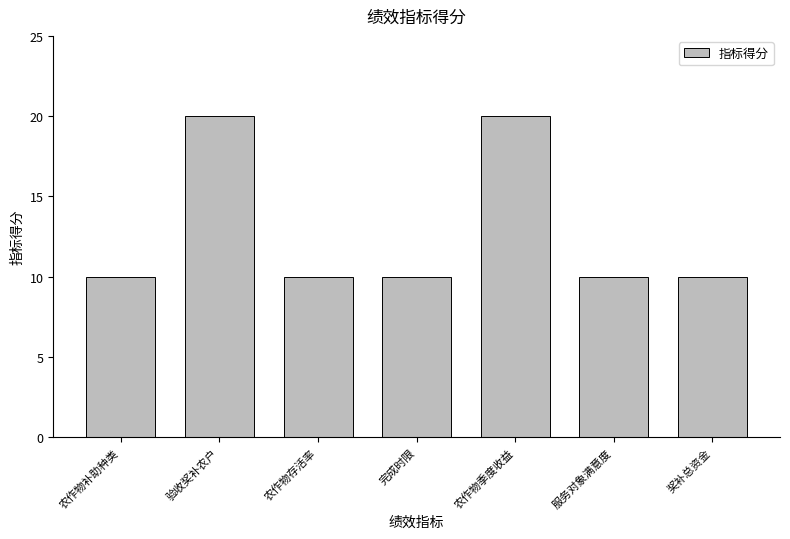

What is the ratio of the value at 完成时限 to the value at 农作物补助种类?

1.0